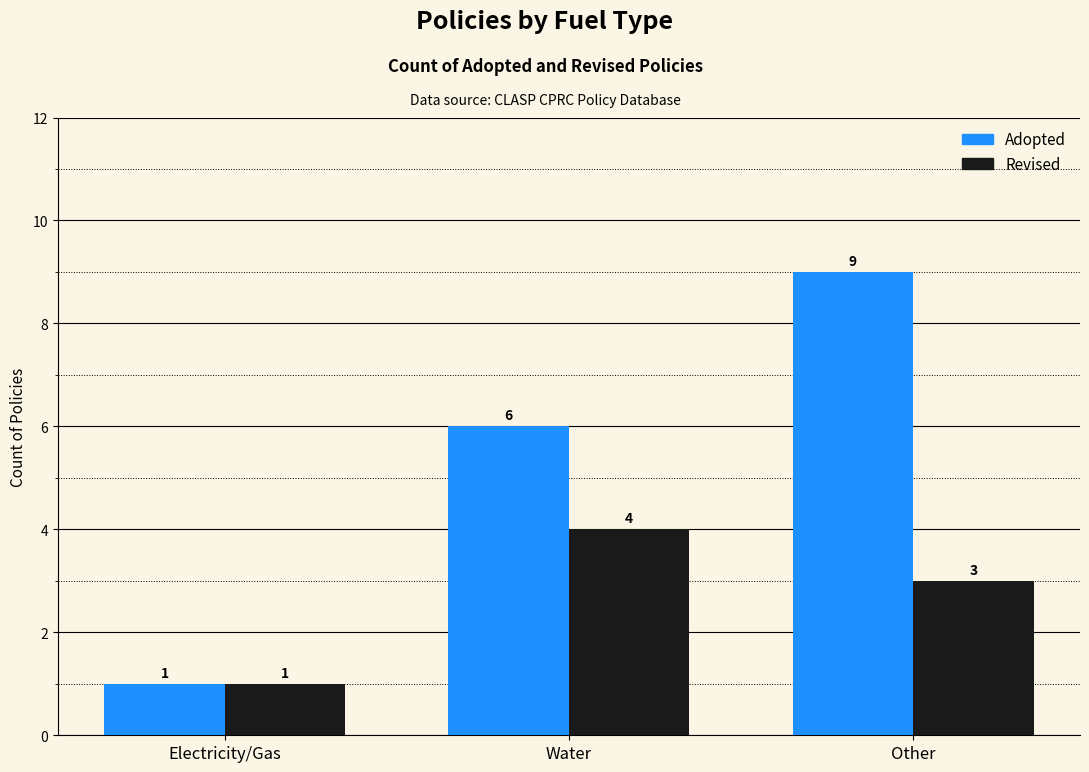

Which category has the lowest value in the Revised series?

Electricity/Gas